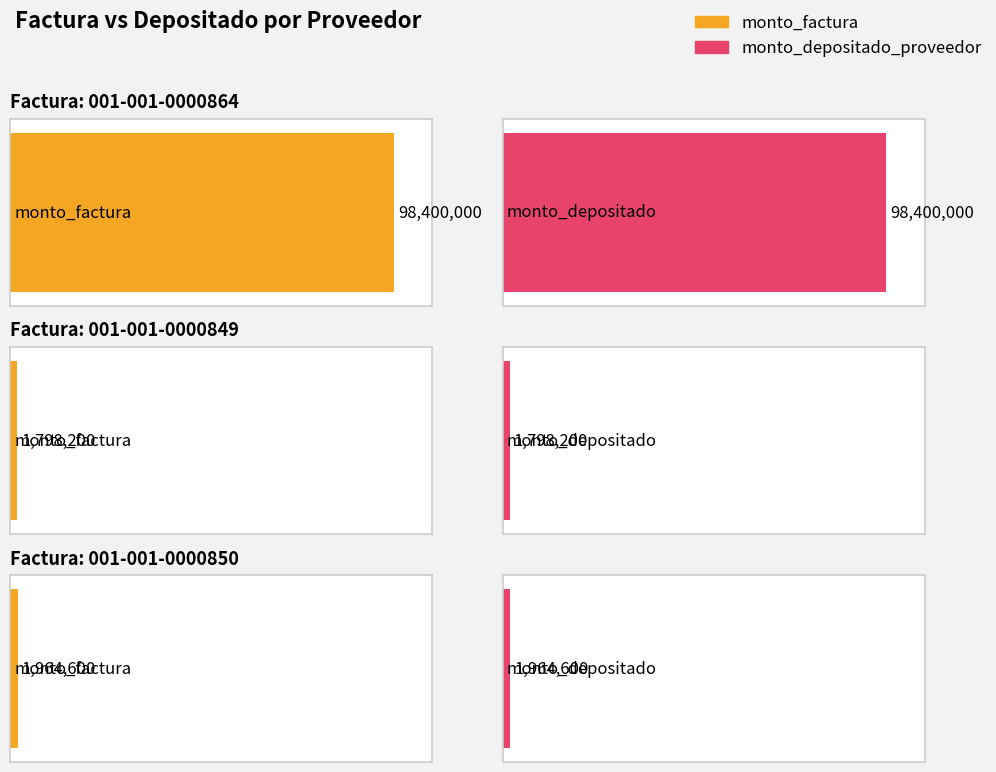

Read the monto_factura value at 001-001-0000850.

1964600